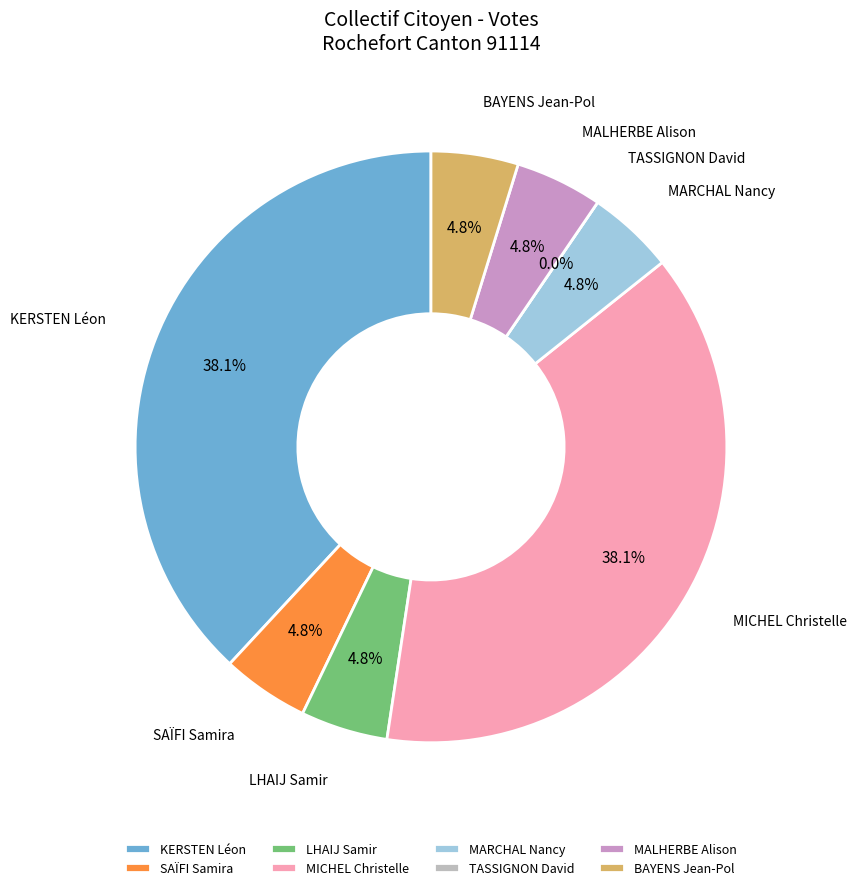

To the nearest percent, what is the difference between the largest and smallest slice percentages?

38%